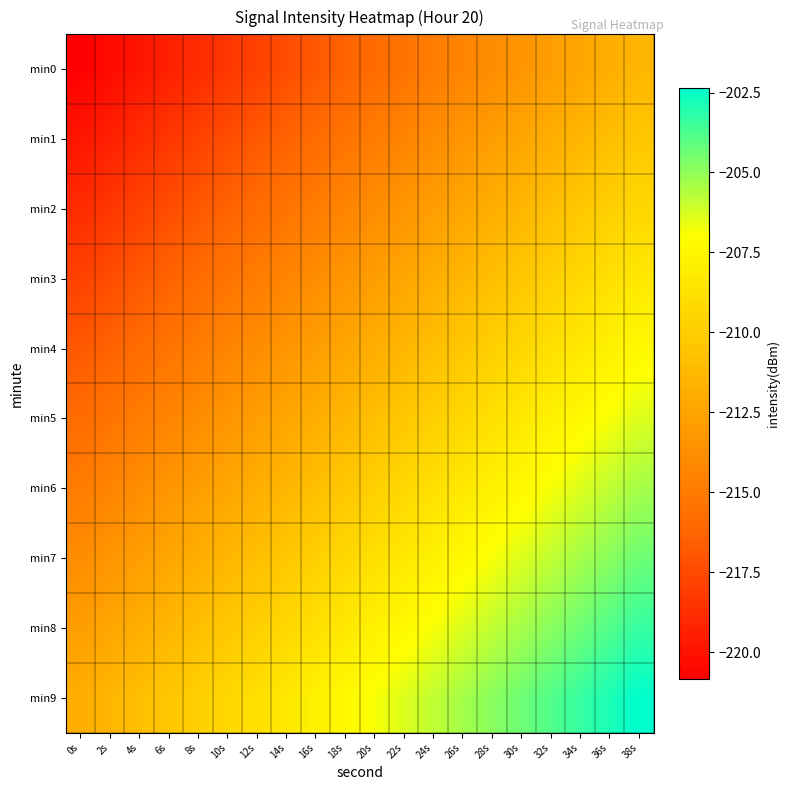

Rank the series by their maximum value, from highest to lowest.

min9, min8, min7, min6, min5, min4, min3, min2, min1, min0